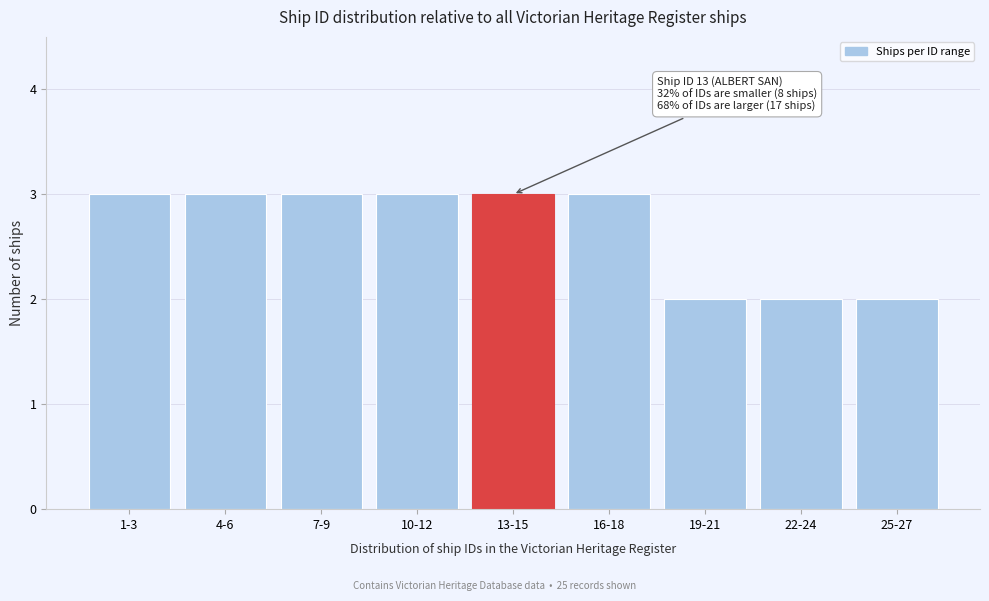

Reading right to left, list all the values displayed in this chart.

25-27=2	22-24=2	19-21=2	16-18=3	13-15=3	10-12=3	7-9=3	4-6=3	1-3=3